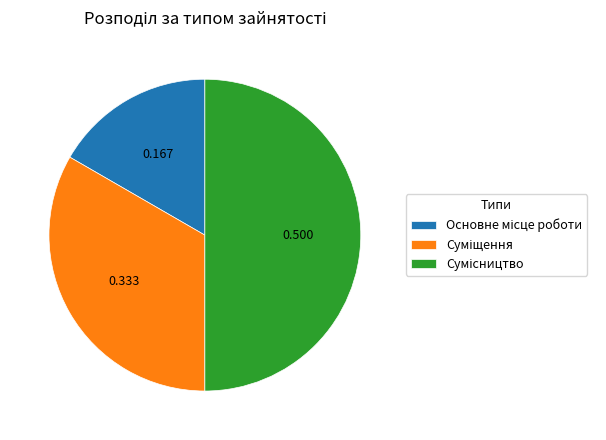

What percentage do Суміщення and Сумісництво together represent?

83.3%